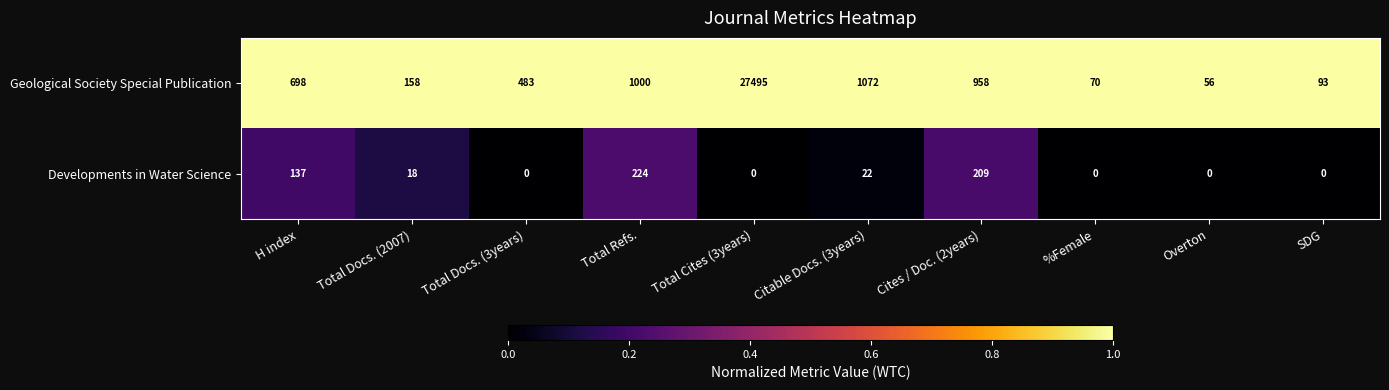

Rank the series at Overton from lowest to highest value.

Developments in Water Science, Geological Society Special Publication